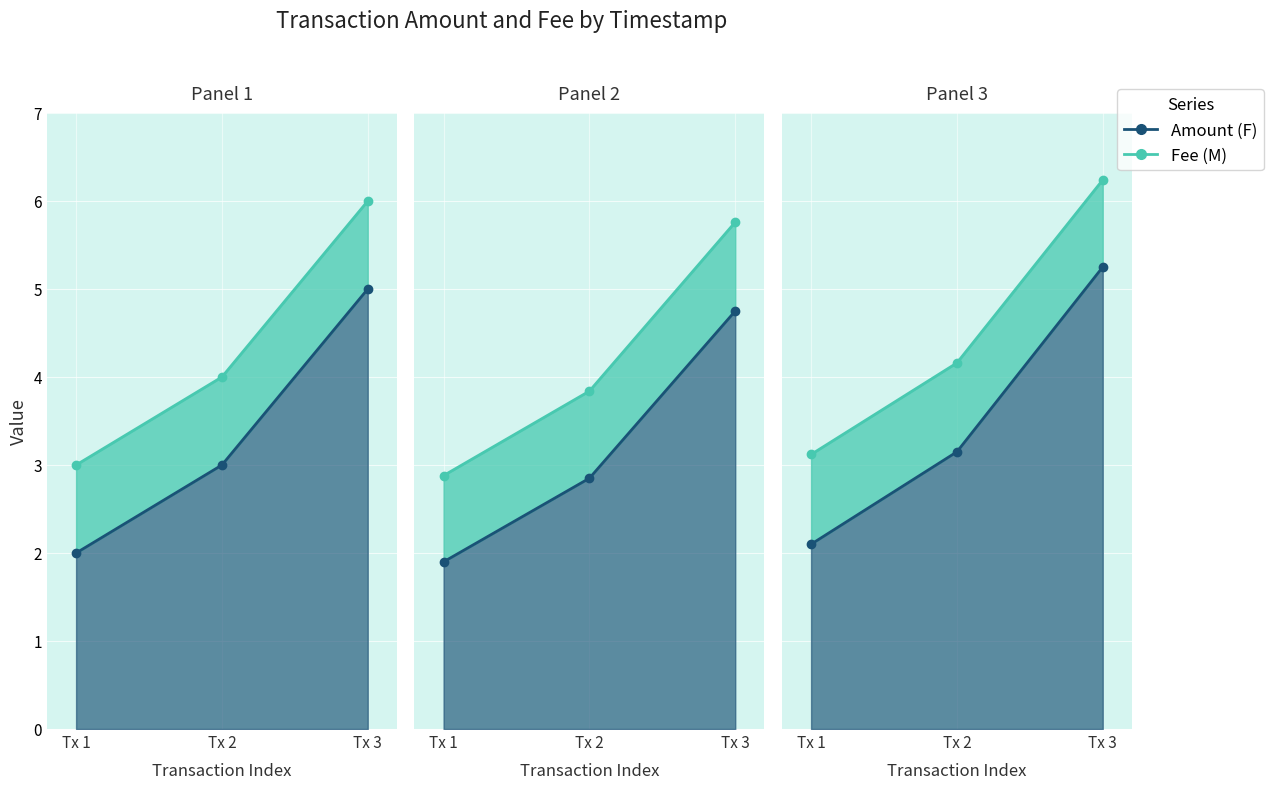

What value does the Amount line series have at Tx 1?

2.0